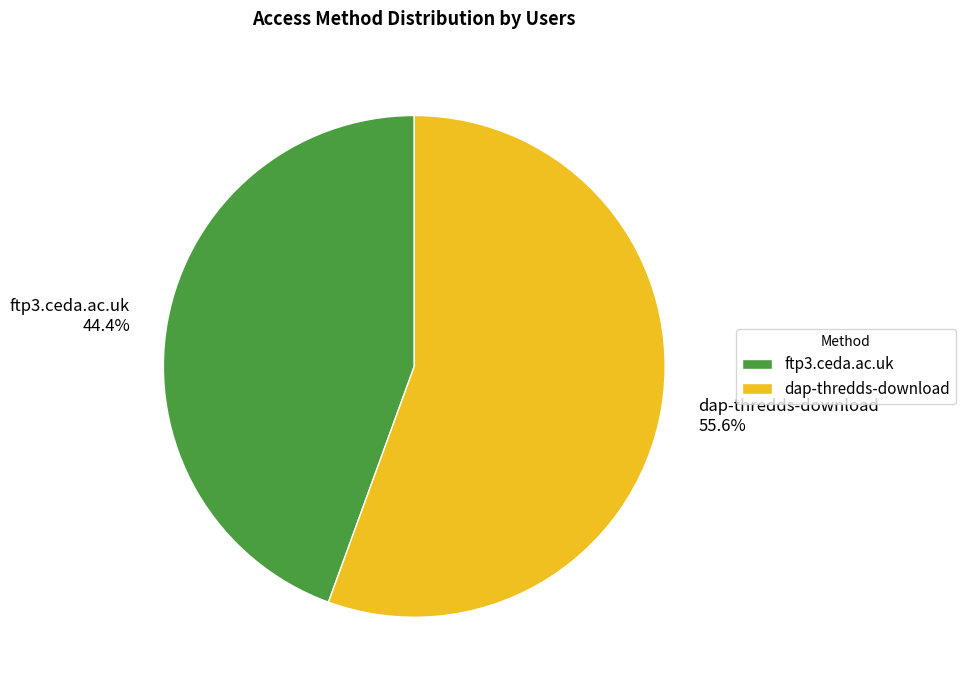

How many slices are in this pie chart?

2